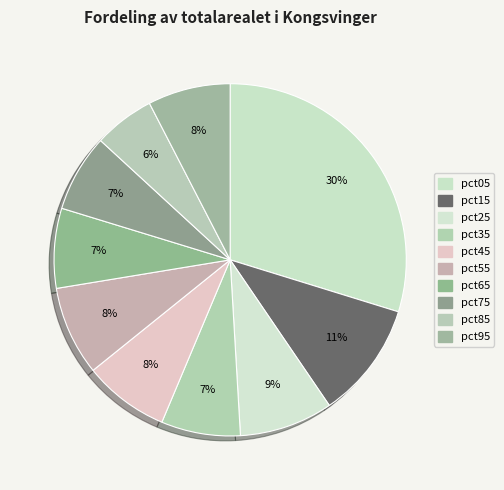

How many slices are in this pie chart?

10